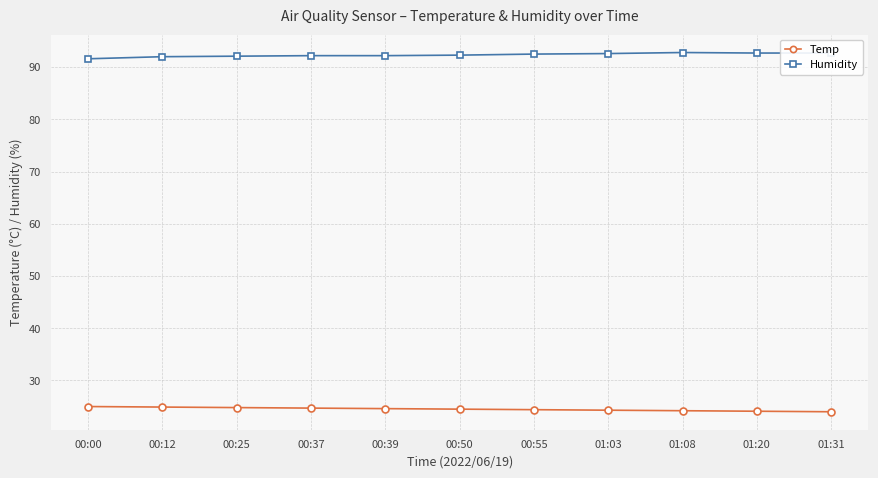

What is the maximum value shown in the chart?

92.8